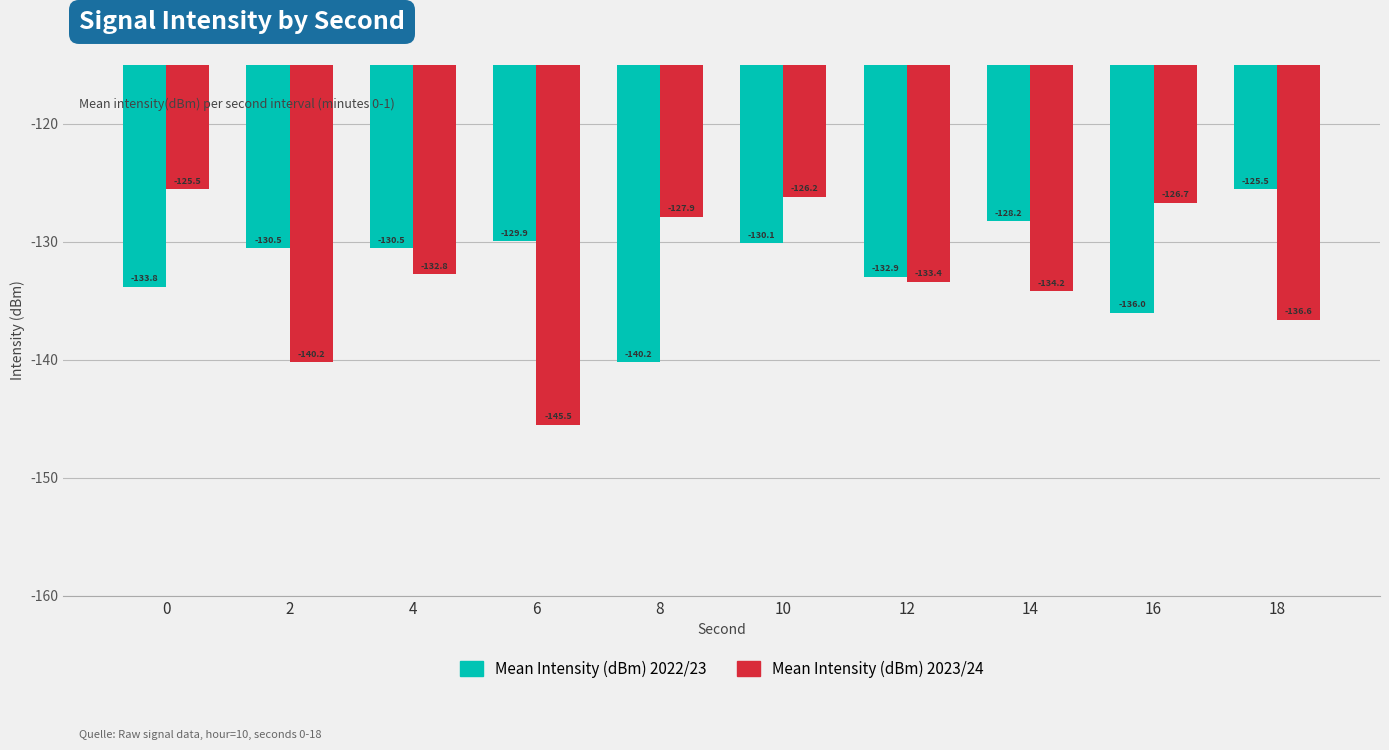

Count the number of categories in the chart.

10